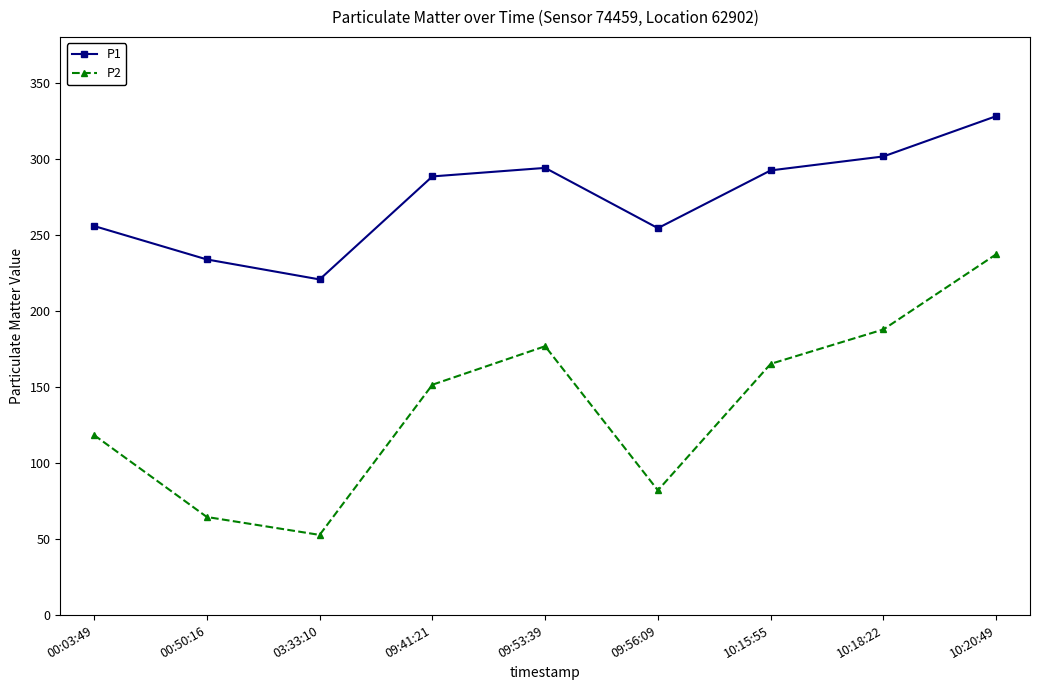

List the series in order of their peak value, highest first.

P1, P2